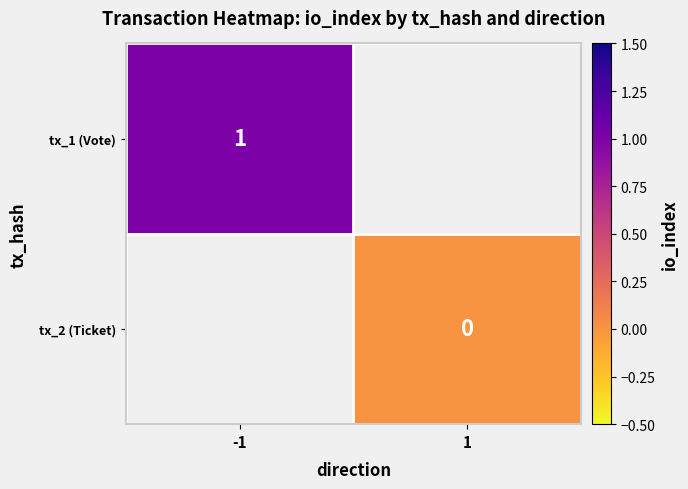

True or false: tx_1 (Vote) has a value of 1 at -1.

True